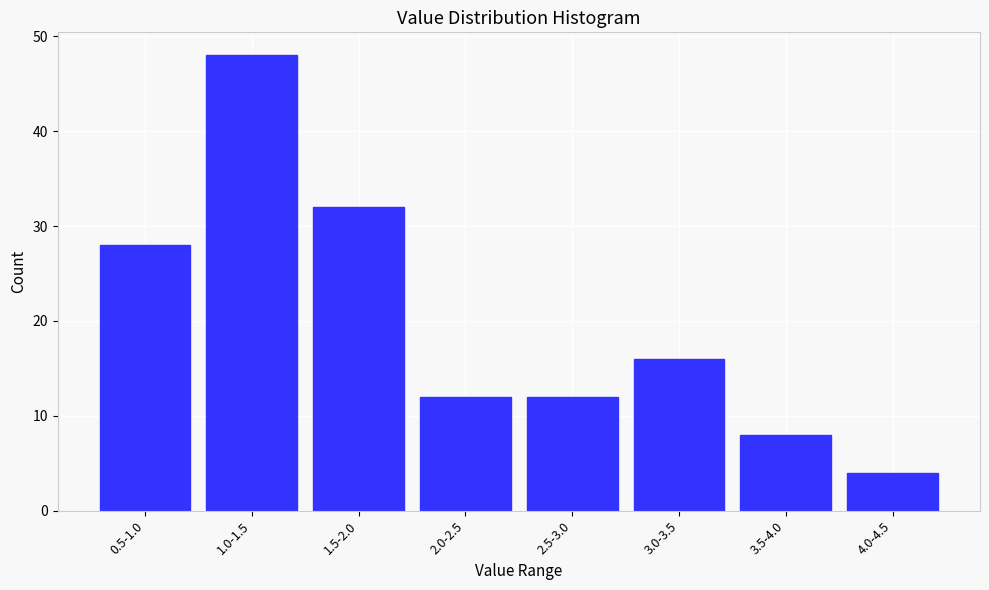

Reading right to left, extract all data points from this chart.

4.0-4.5=4	3.5-4.0=8	3.0-3.5=16	2.5-3.0=12	2.0-2.5=12	1.5-2.0=32	1.0-1.5=48	0.5-1.0=28